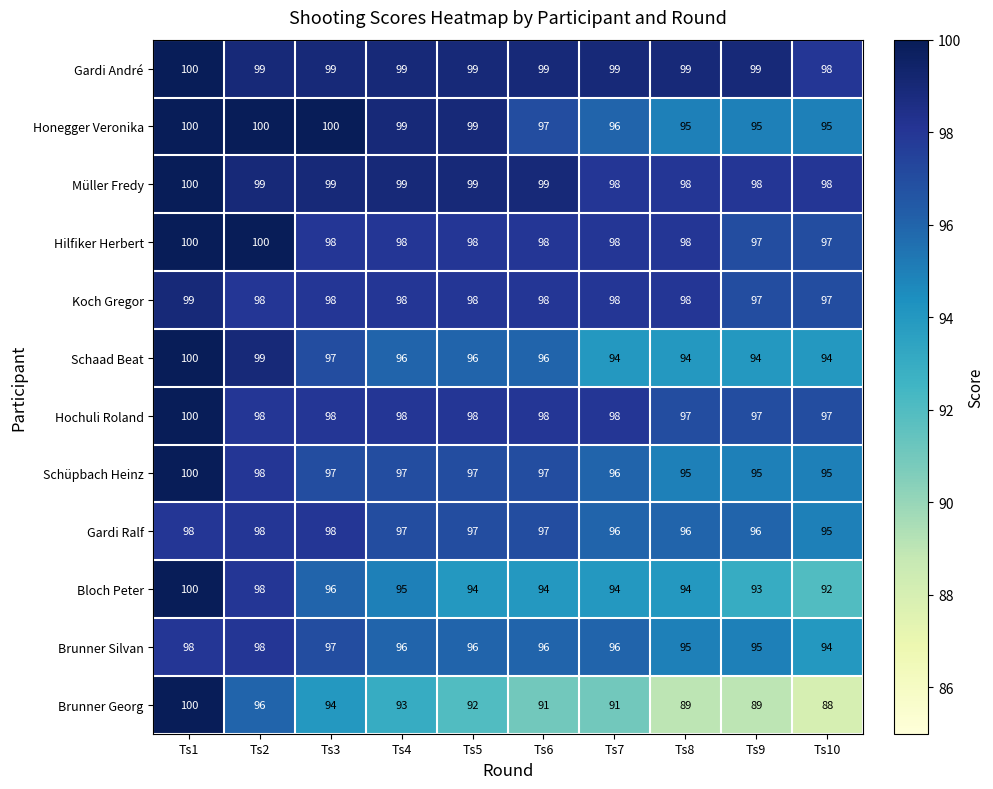

Which series has the largest range (max minus min)?

Brunner Georg